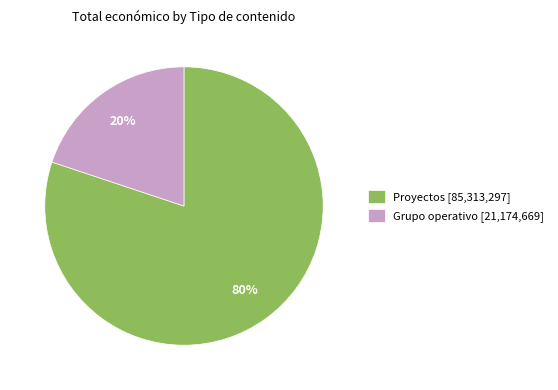

To the nearest percent, what is the difference between the Proyectos [85,313,297] and Grupo operativo [21,174,669] slice percentages?

60%